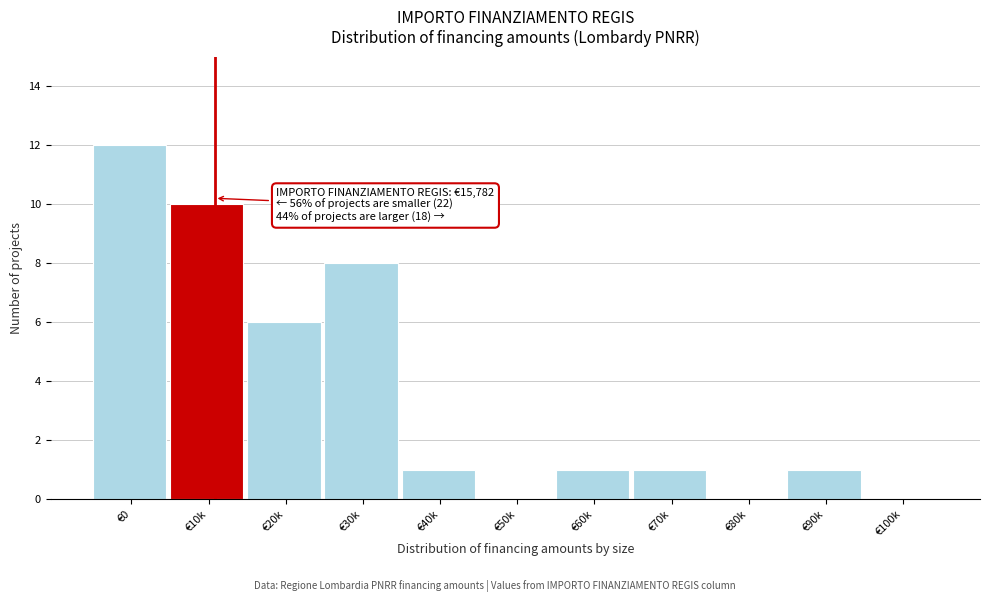

Reading left to right, transcribe all the data shown in this chart.

€0=12	€10k=10	€20k=6	€30k=8	€40k=1	€50k=0	€60k=1	€70k=1	€80k=0	€90k=1	€100k=0